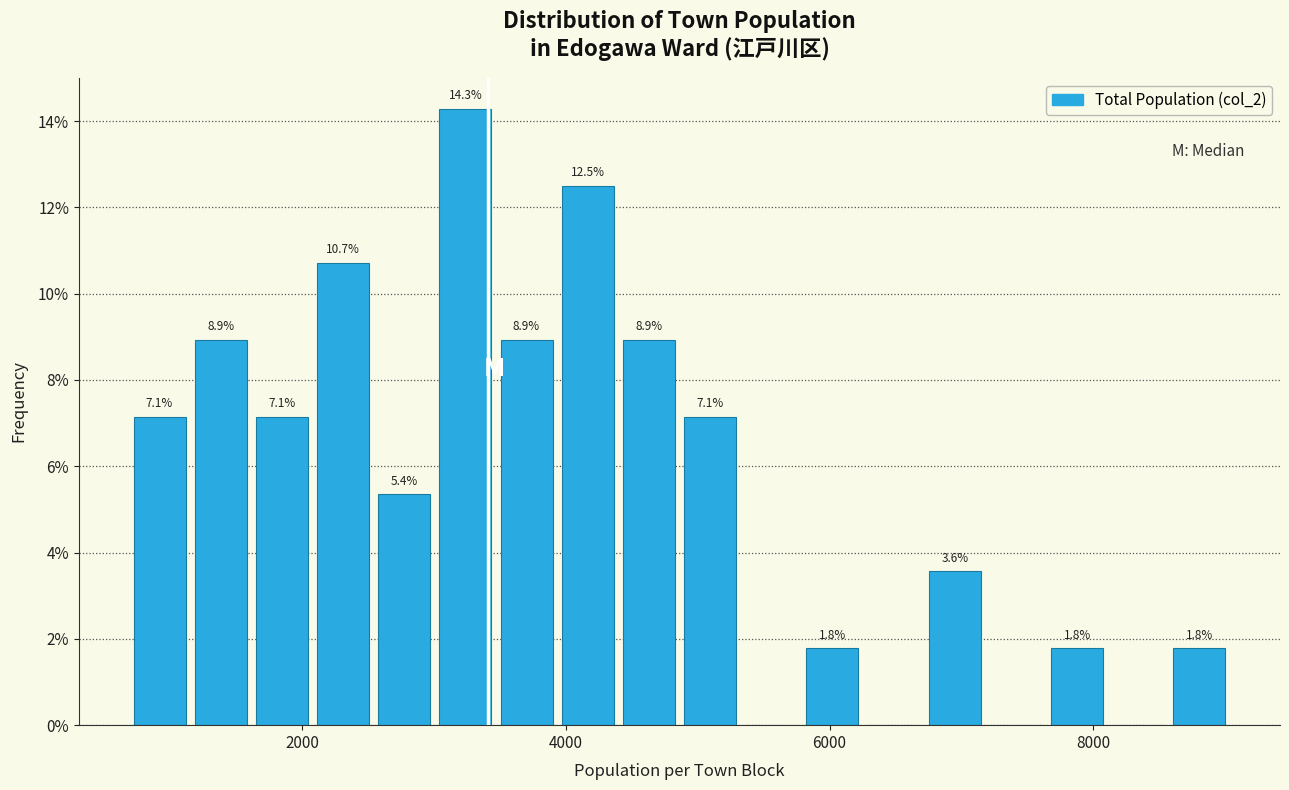

Around what value on the x-axis is the tallest bar? Give the approximate position of its centre, as read against the axis.

3200